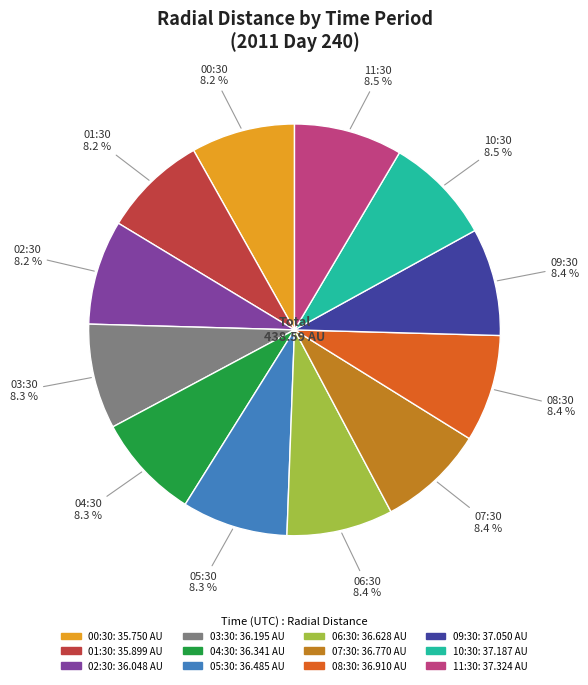

Is there a majority slice in this chart?

No